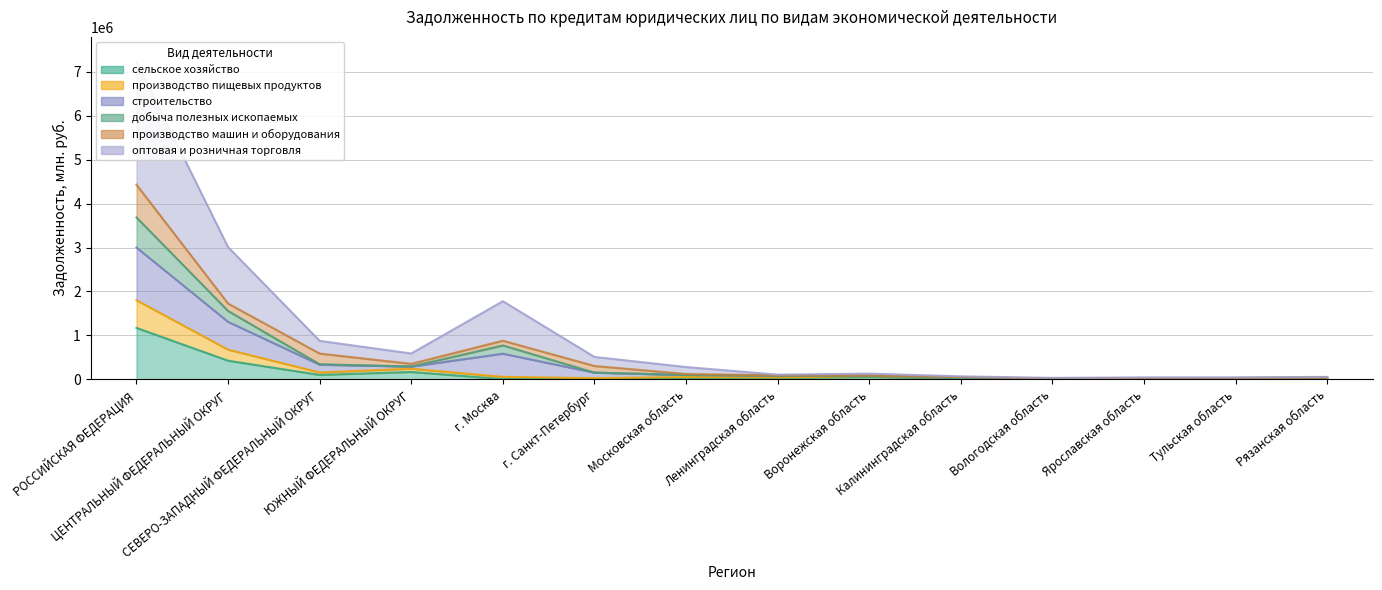

At which label does строительство reach its peak?

РОССИЙСКАЯ ФЕДЕРАЦИЯ